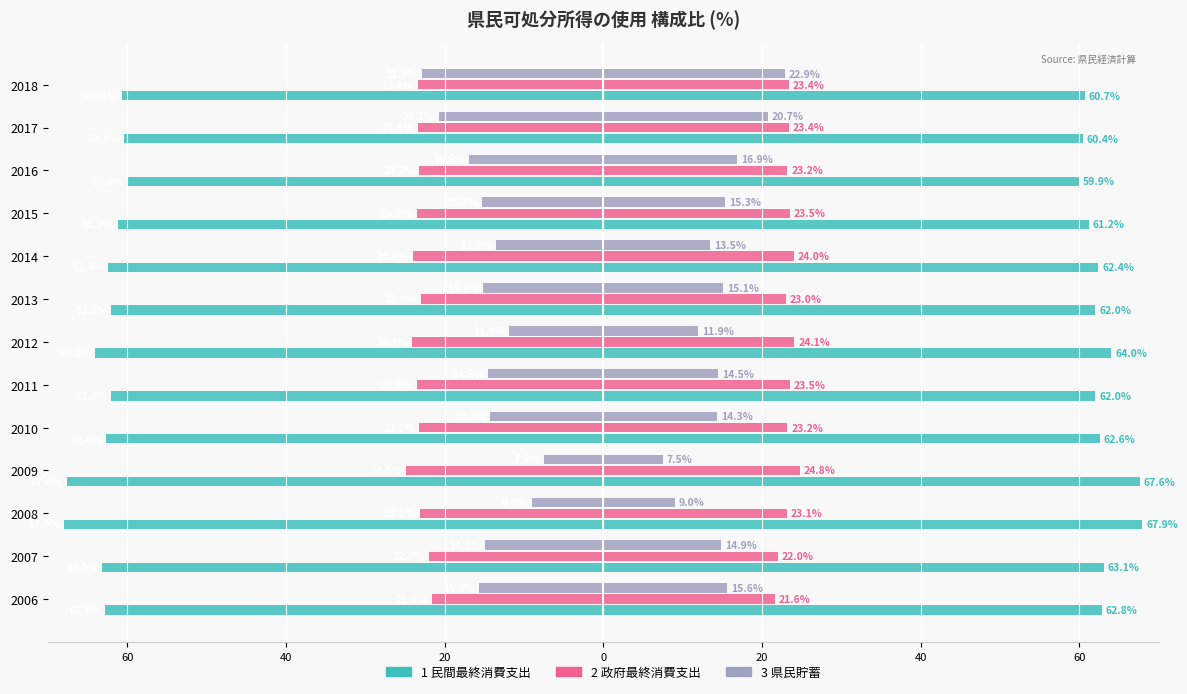

What is the total value across all series at 2013?

-100.1